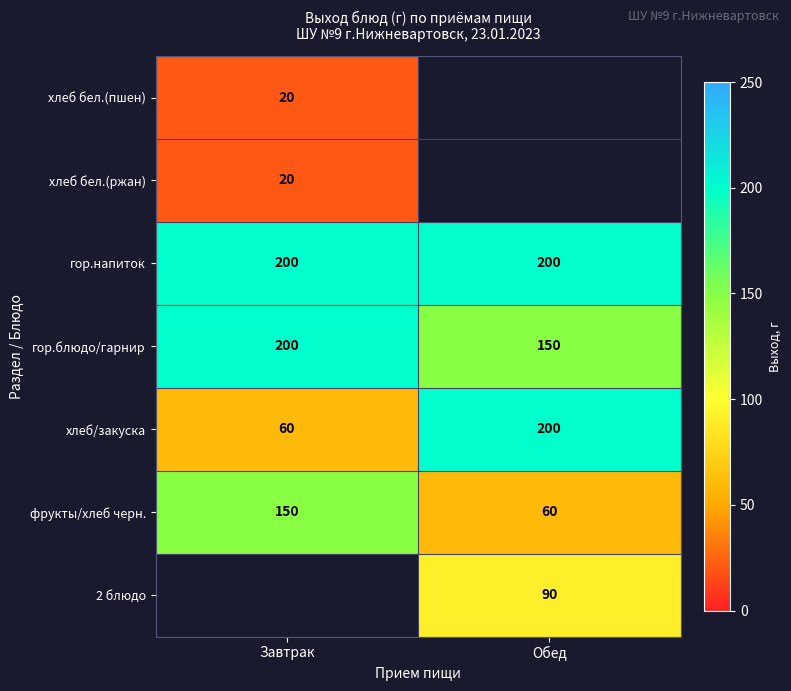

What is the average value of the фрукты/хлеб черн. series?

105